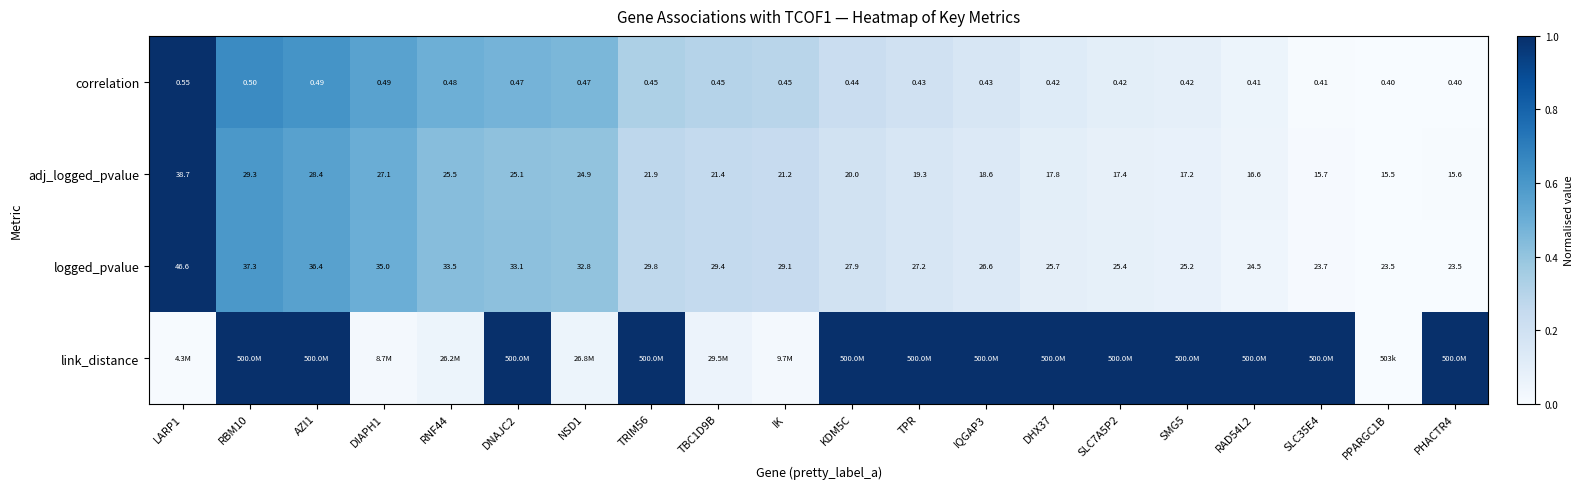

The correlation series shows 0.7 at DNAJC2. True or false?

False